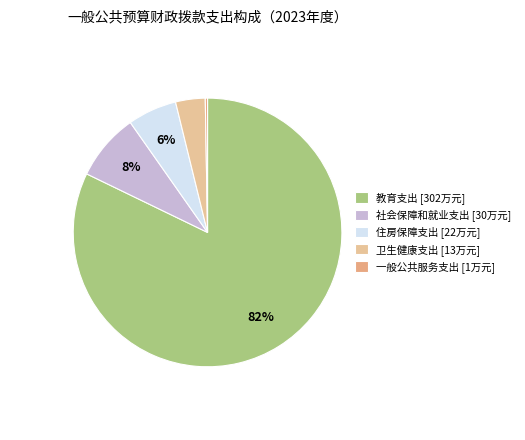

What percentage is NOT represented by 住房保障支出?

94.1%